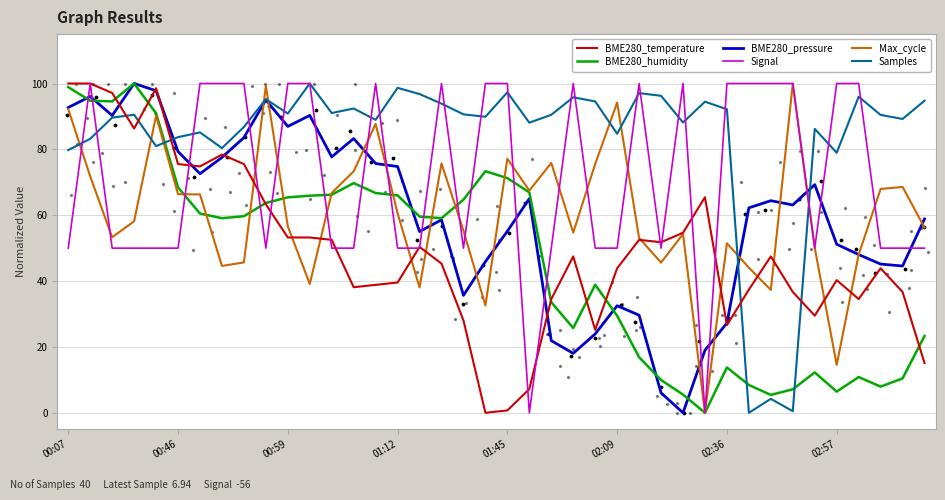

Which series contains the highest Y value?

BME280_temperature